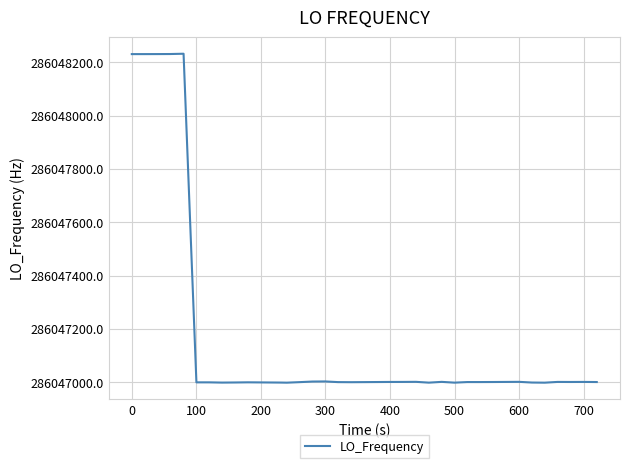

What is the maximum value shown in the chart?

286048231.9